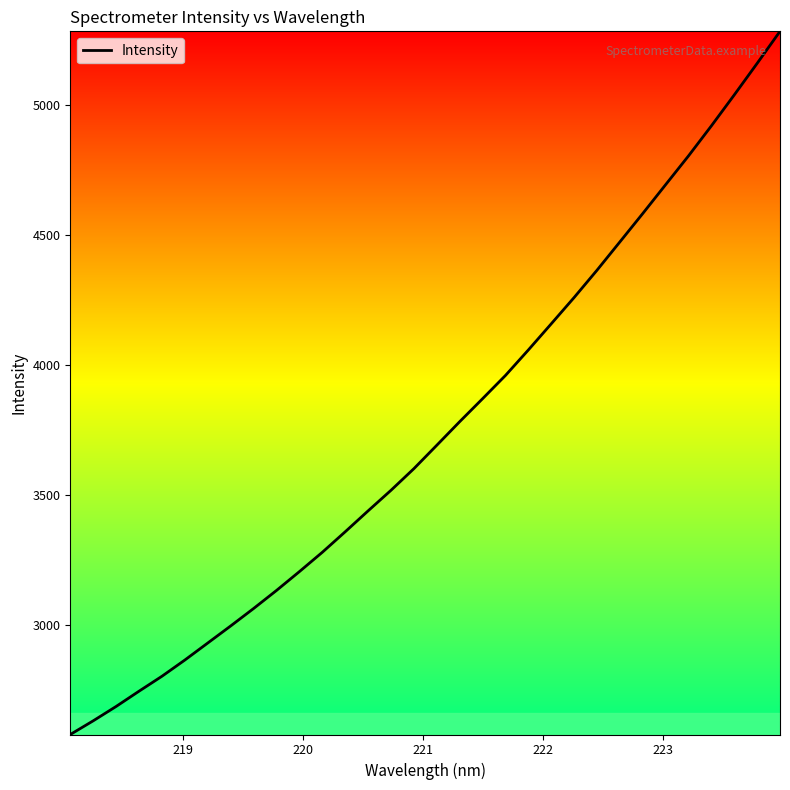

What is the maximum value shown in the chart?

5281.4